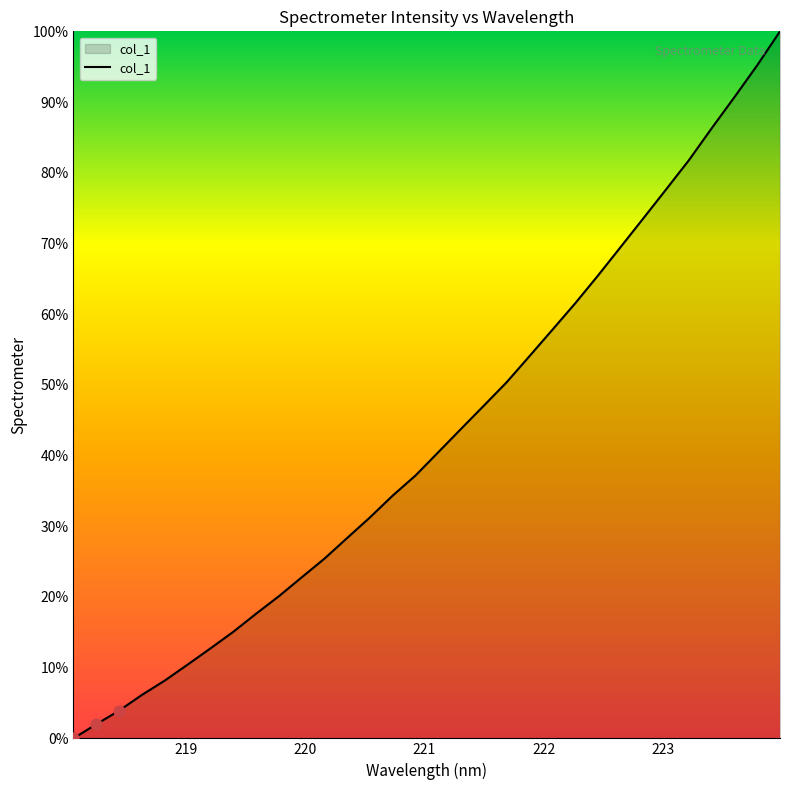

What is the greatest value displayed?

100.0